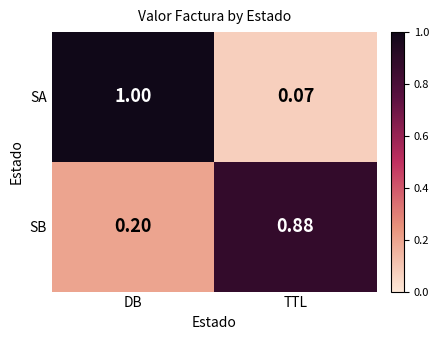

Which category has the lowest value in the SB series?

DB